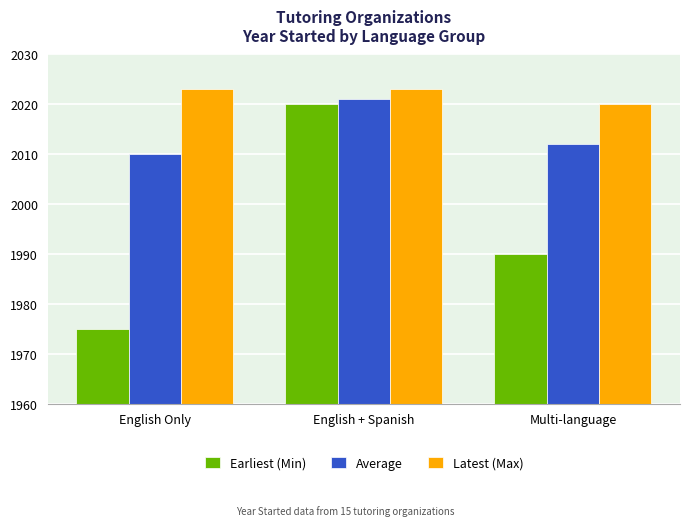

What is the maximum value for Average?

2021